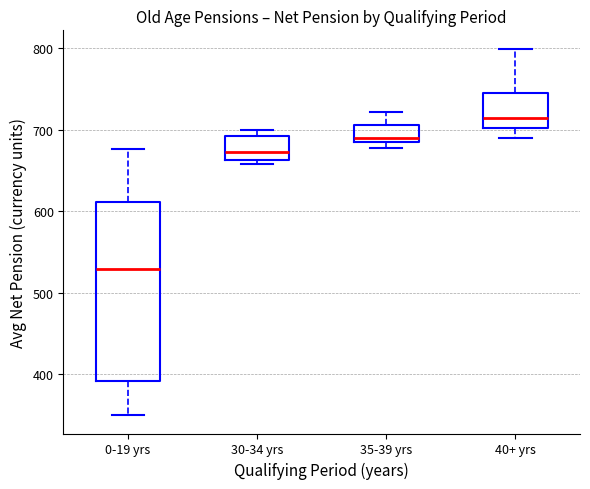

Where is the lower edge of the box for 30-34 yrs on the y-axis? The values are not printed on the chart, so give them approximately, as read against the axis.

660